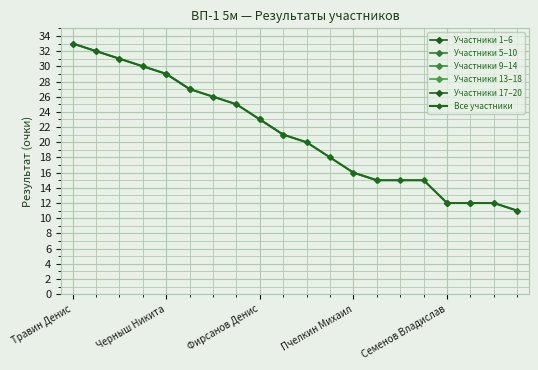

At which label is the value closest to 22?

Фирсанов Денис